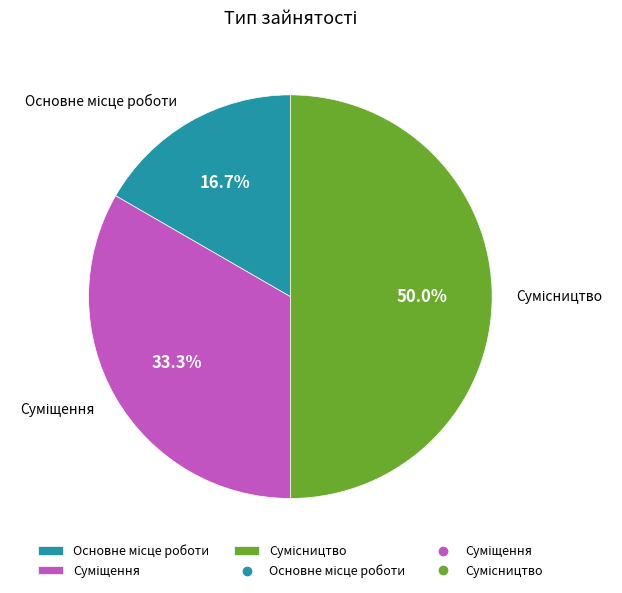

How many segments does this pie chart have?

3